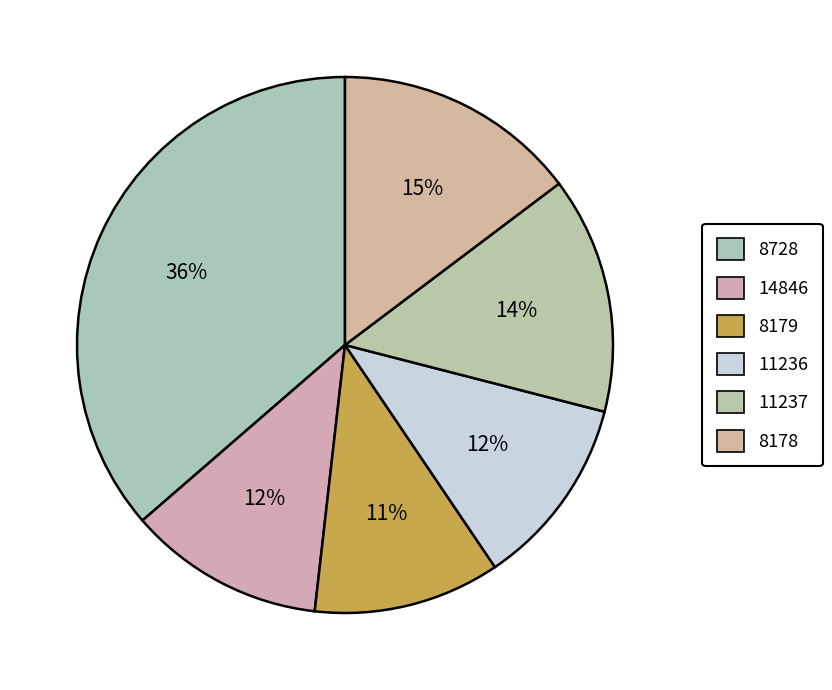

How many segments does this pie chart have?

6